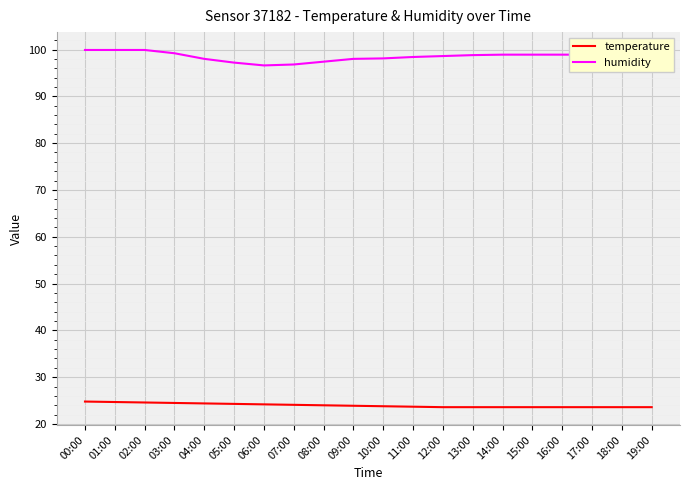

Is this an area chart (filled region under the line)?

No